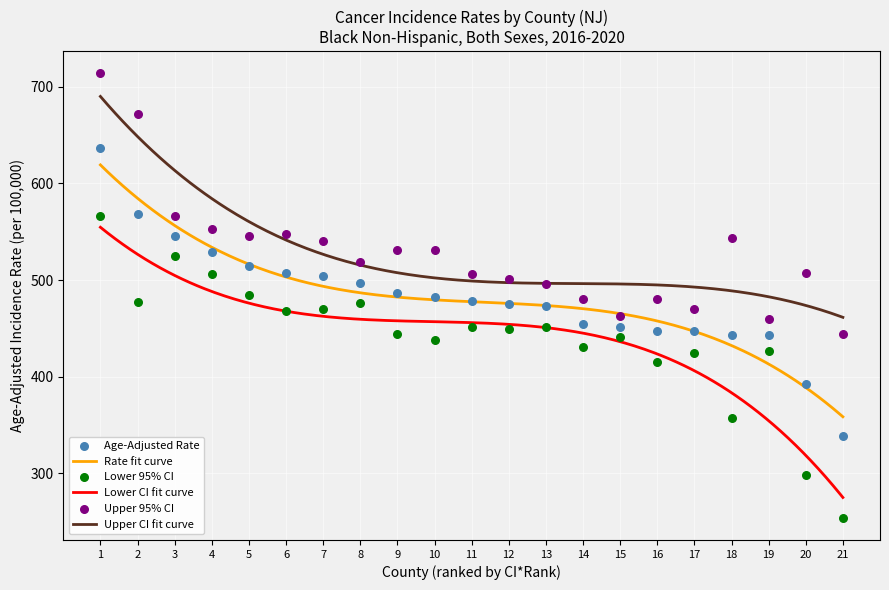

Which series has the largest total across all categories?

Upper 95% CI